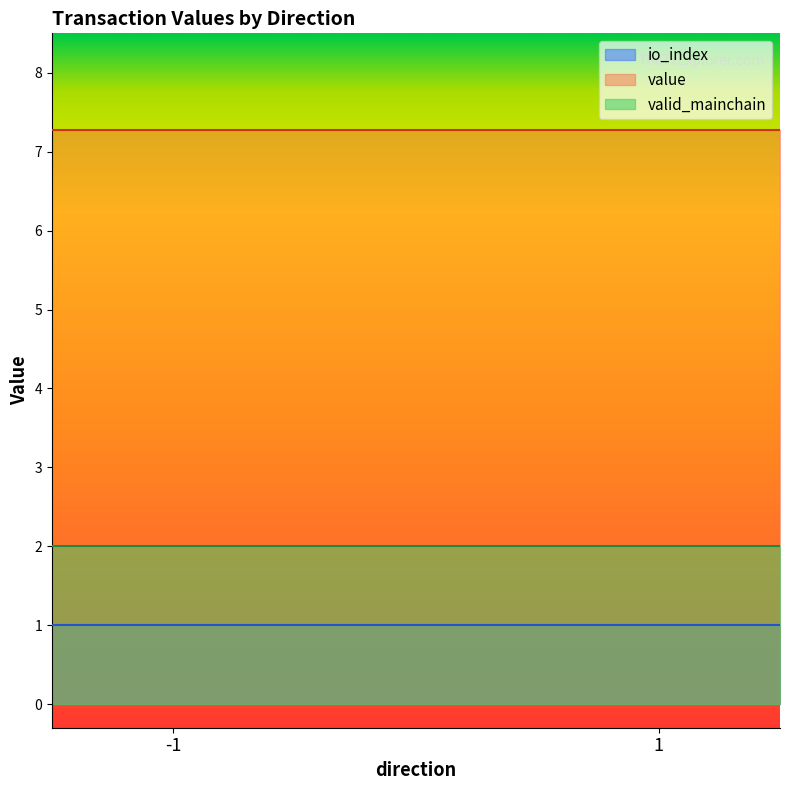

True or false: valid_mainchain and io_index cross at least once.

False